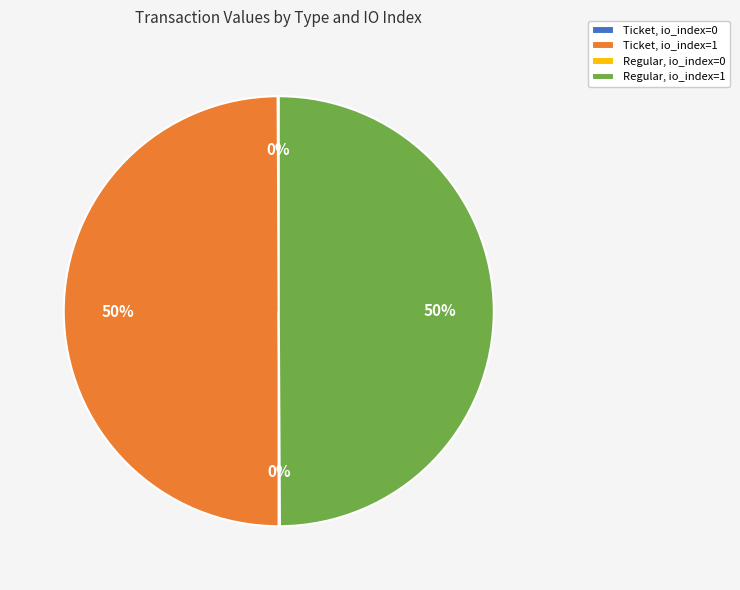

True or false: Ticket, io_index=1 accounts for 43% of the total.

False